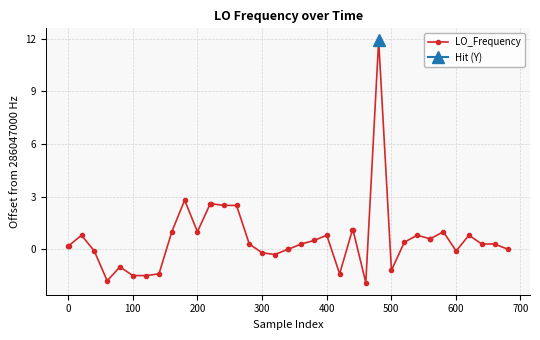

What is the highest value of the LO_Frequency series?

11.9